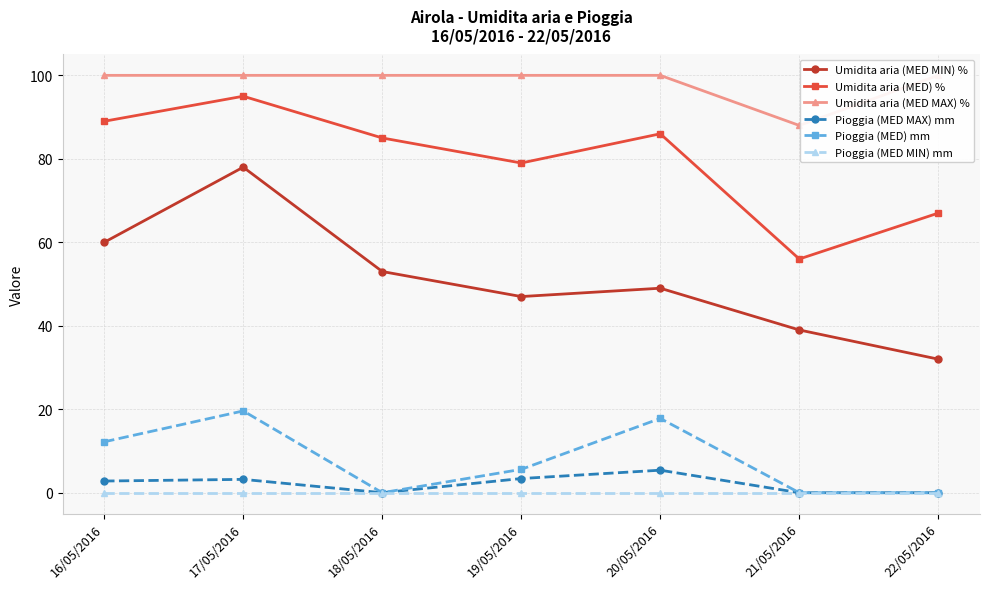

The value of Umidita aria (MED MAX) % at 19/05/2016 is 100.0. True or false?

True